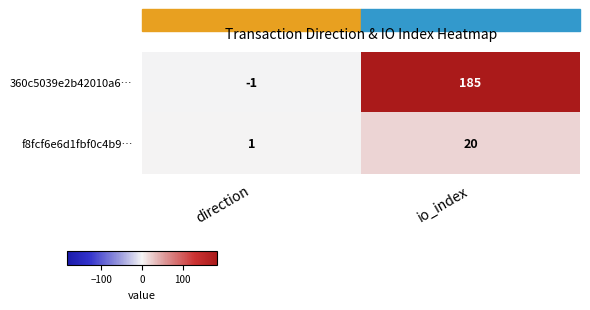

What is the spread (max minus min) of values at direction?

2